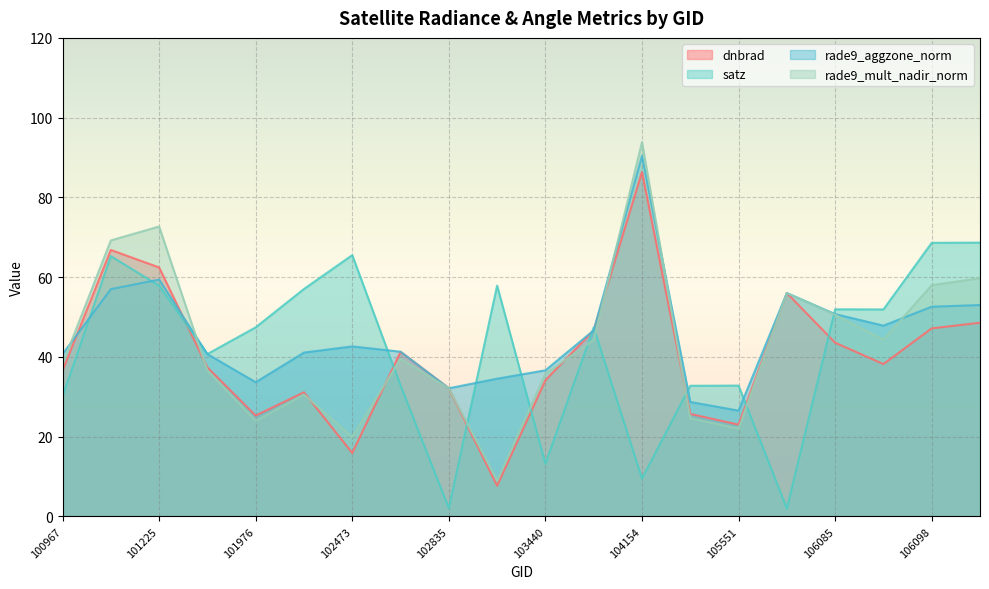

What is the value of the dnbrad point at the 9th from the left?

32.1